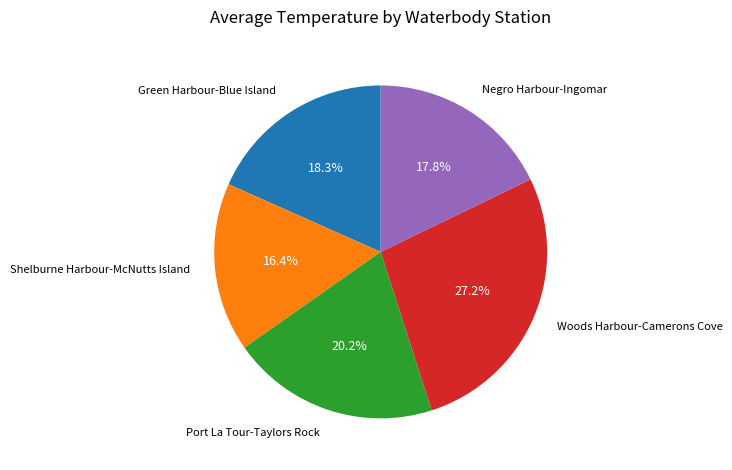

Is Shelburne Harbour-McNutts Island the majority of the pie?

No